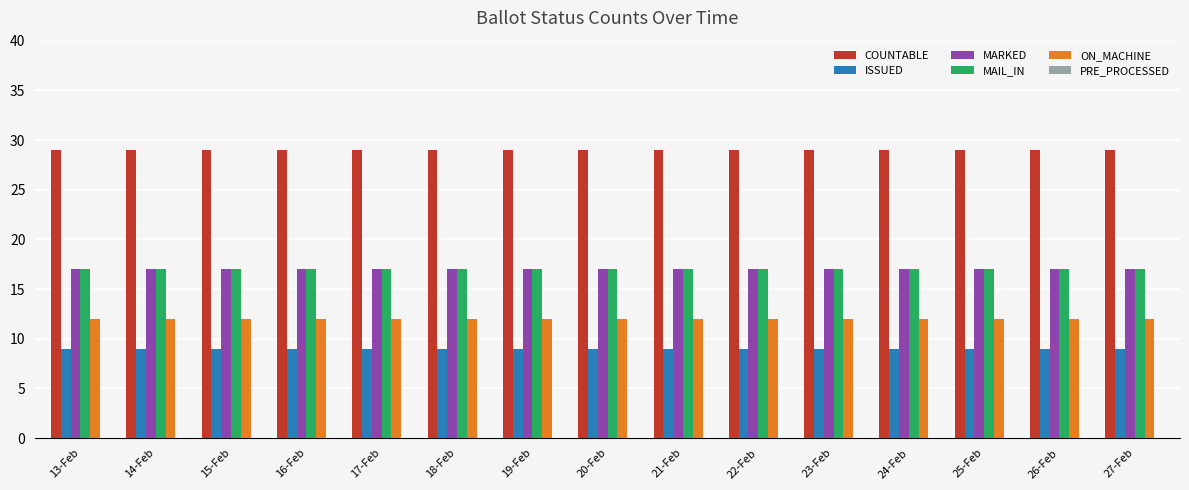

True or false: MARKED has a value of 31 at 20-Feb.

False